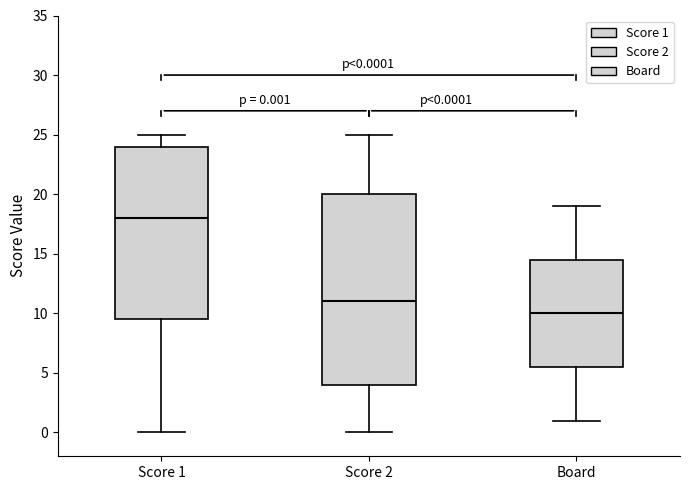

Which box is the tallest, from its lower edge to its upper edge?

Score 2